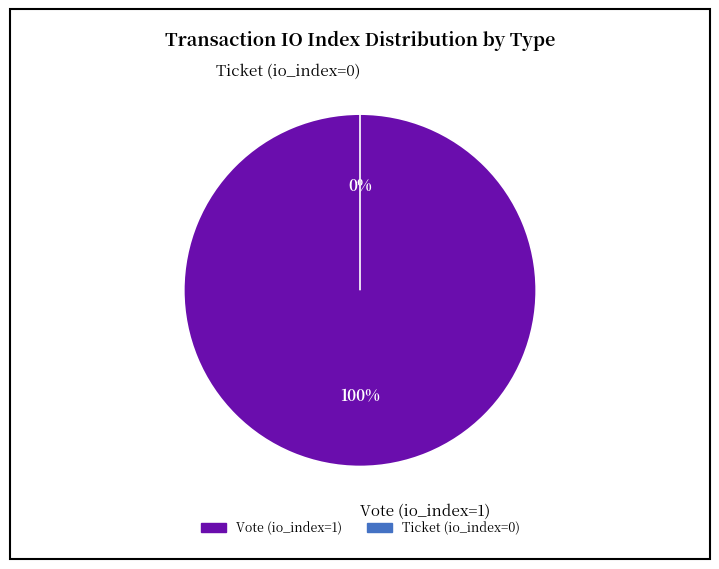

The Ticket (io_index=0) slice represents 1% of the pie. True or false?

False